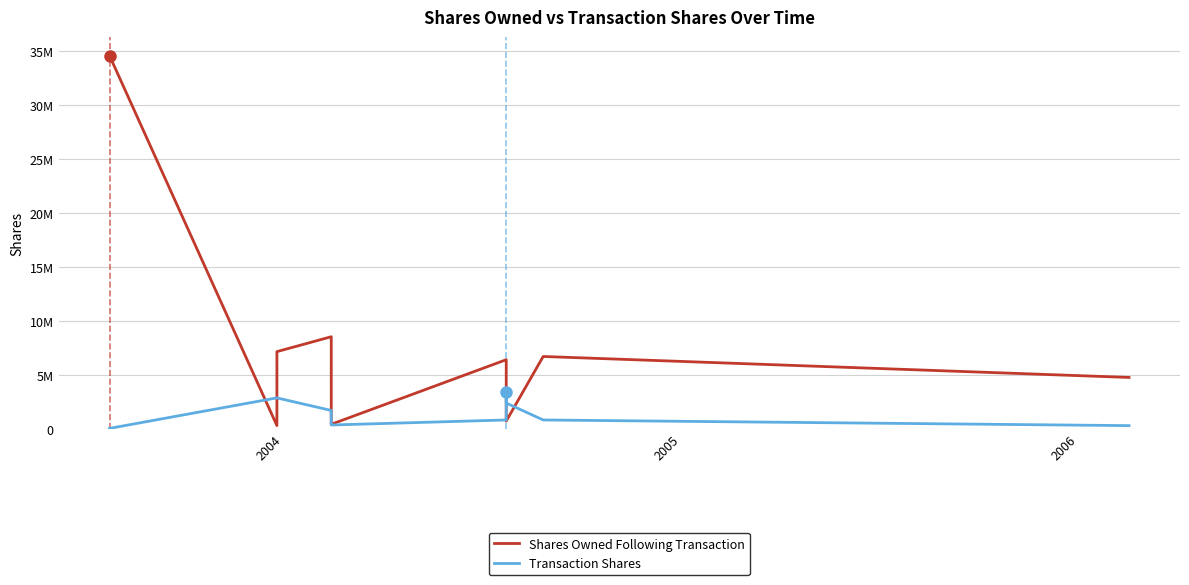

Which series has the widest spread of values?

Shares Owned Following Transaction